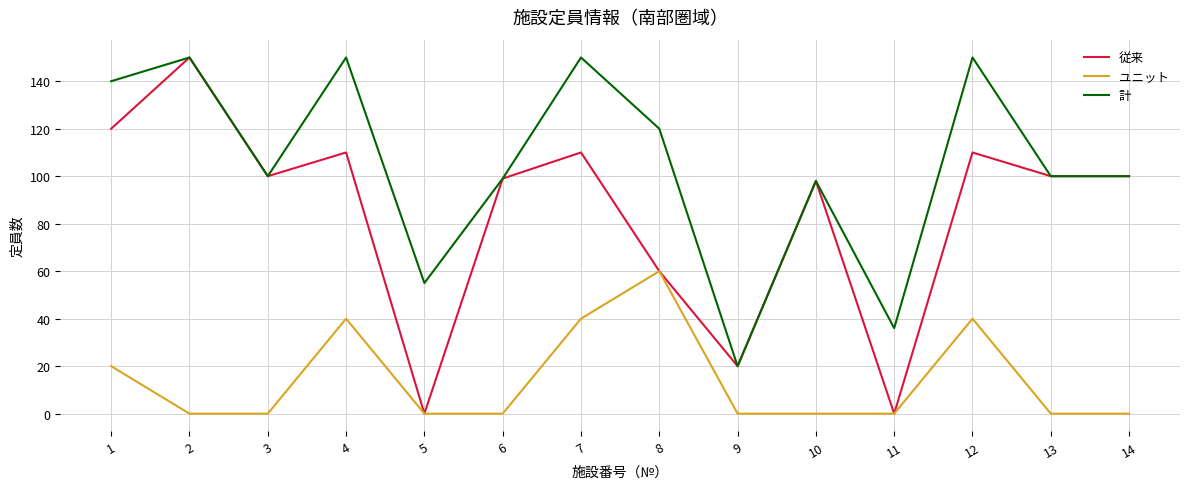

What is the difference between the second highest and second lowest values in the 計 series?

114